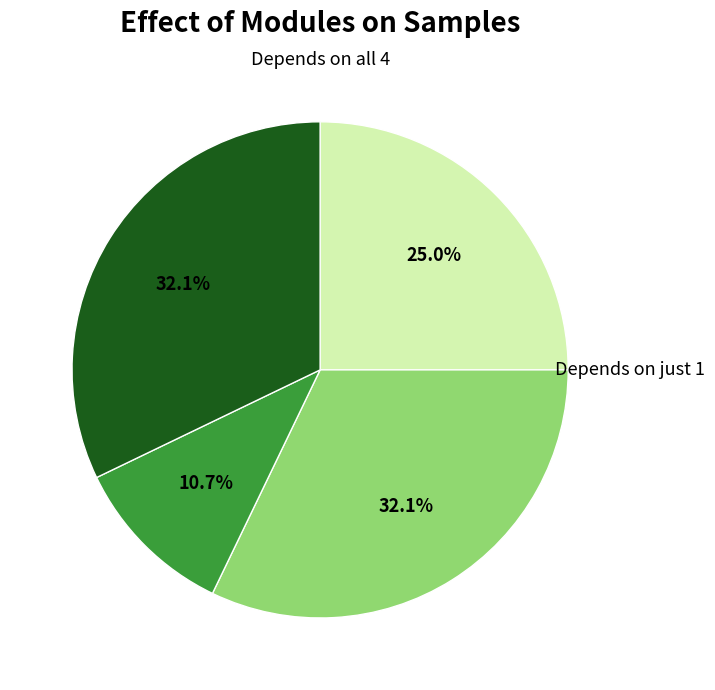

Is there any slice that represents more than half of the pie?

No